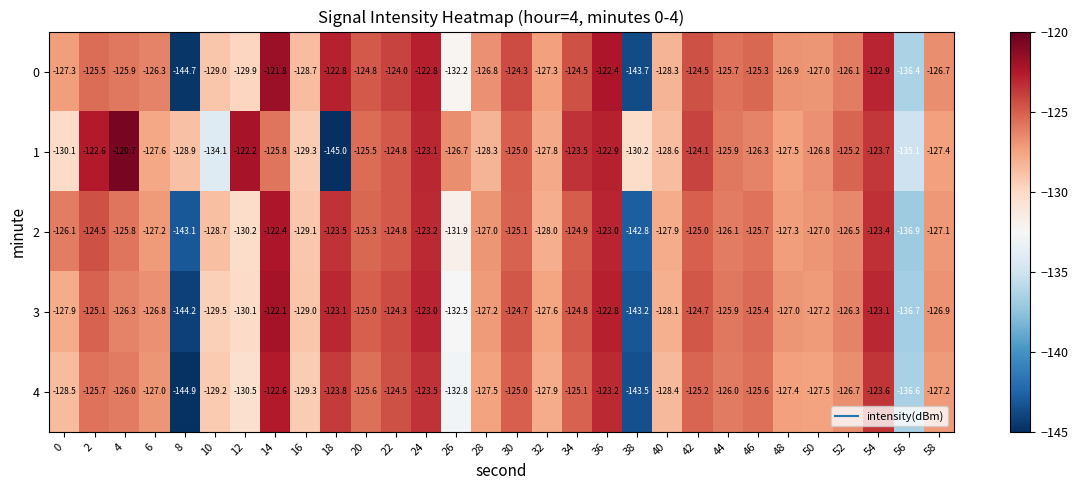

Which series has the largest total across all categories?

1